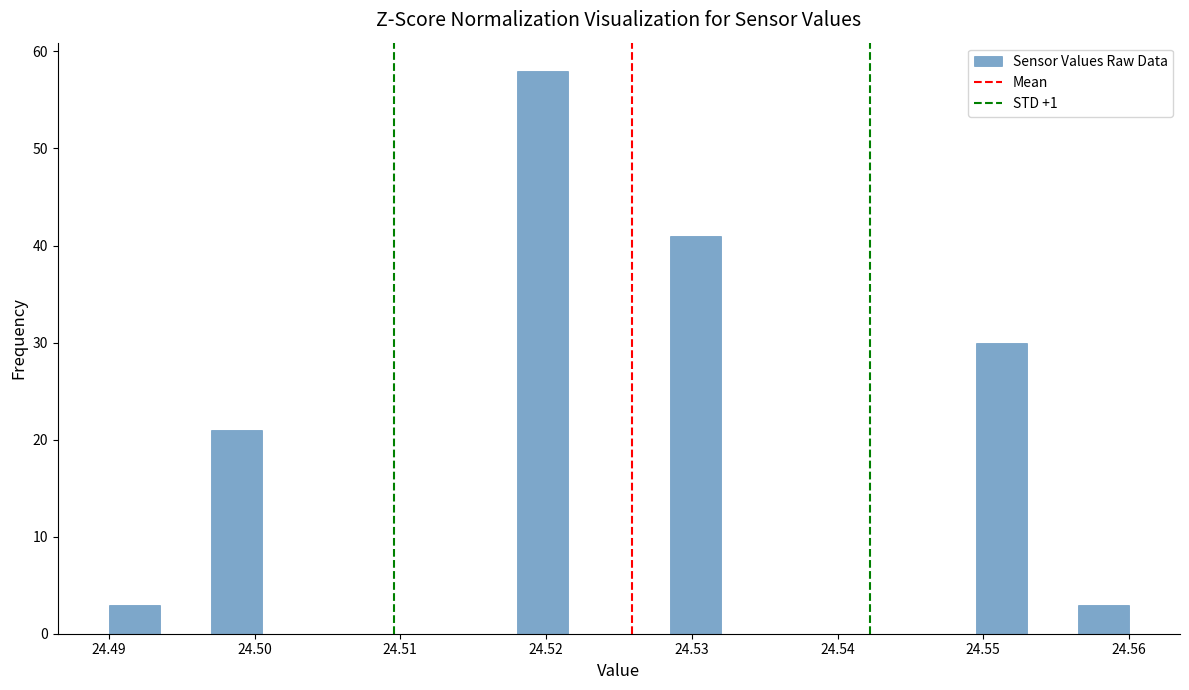

Around what value on the x-axis is the tallest bar? Give the approximate position of its centre, as read against the axis.

24.520